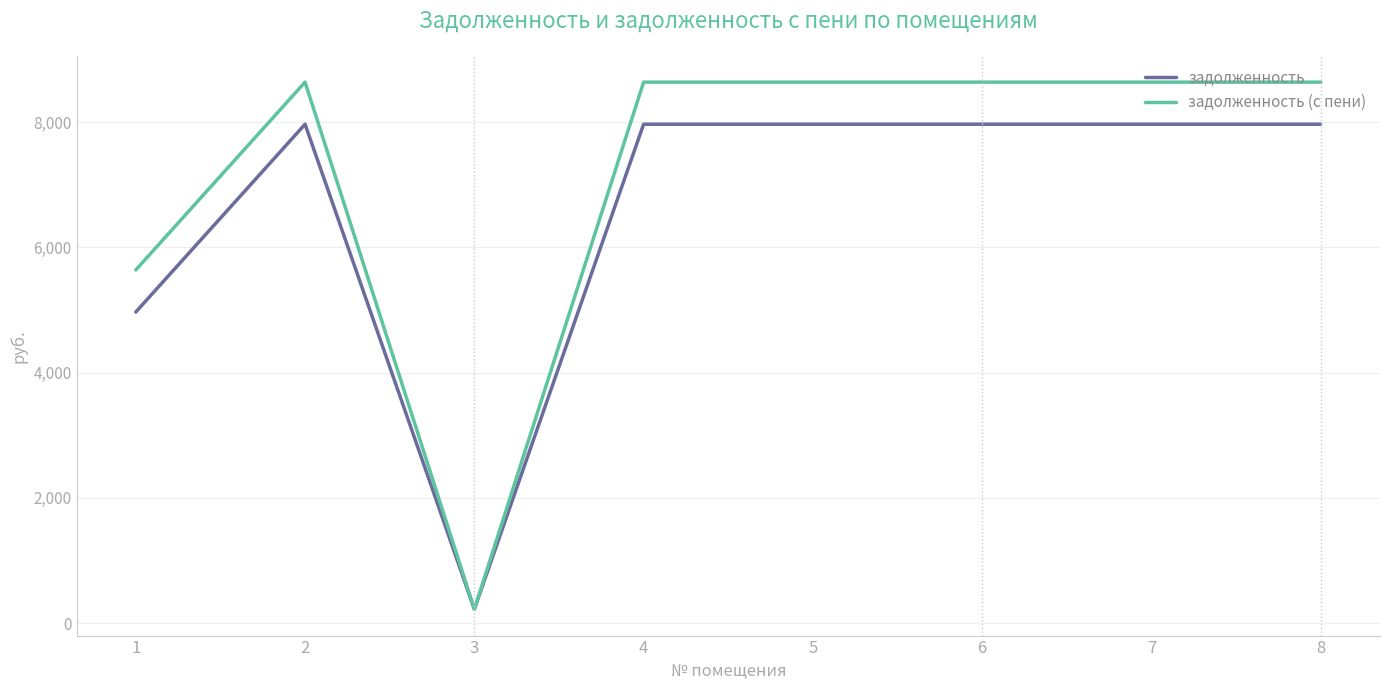

What is the sum of the задолженность (с пени) values at 6 and 7?

17280.6